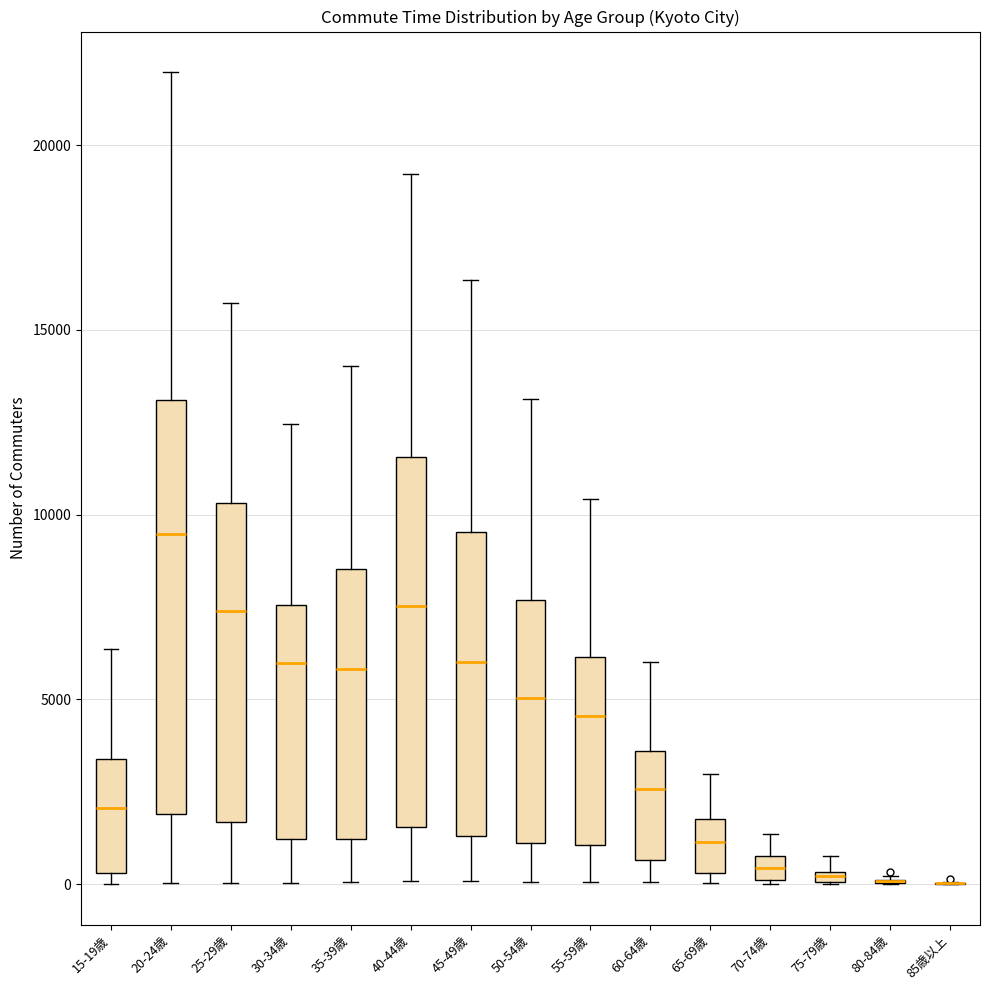

Comparing the boxes themselves (not the whiskers), which one is the tallest?

20-24歳